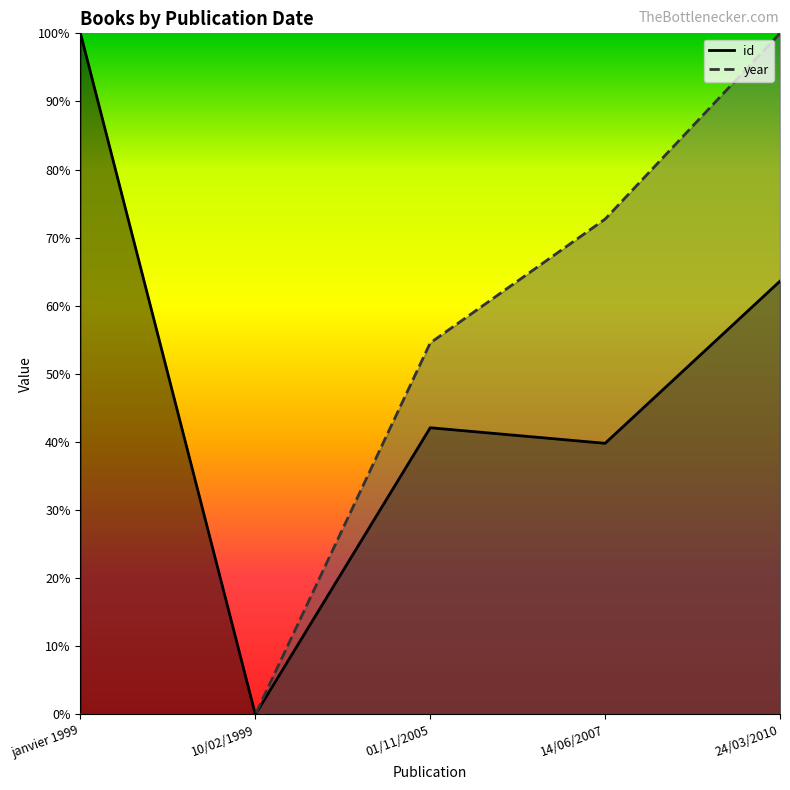

What value does the id series have at 14/06/2007?

0.4